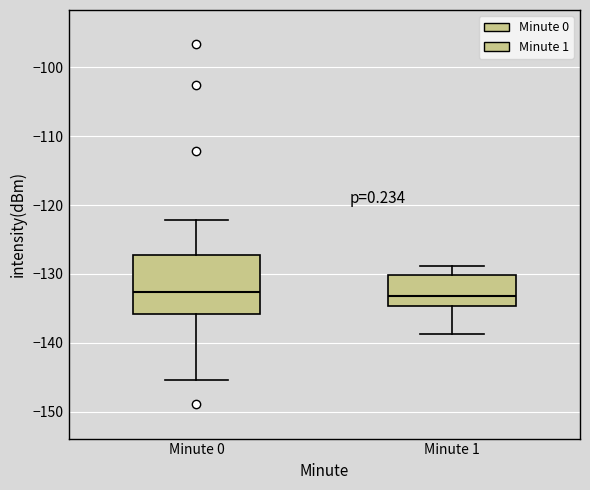

Where is the lower edge of the box for Minute 1 on the y-axis? The values are not printed on the chart, so give them approximately, as read against the axis.

-135